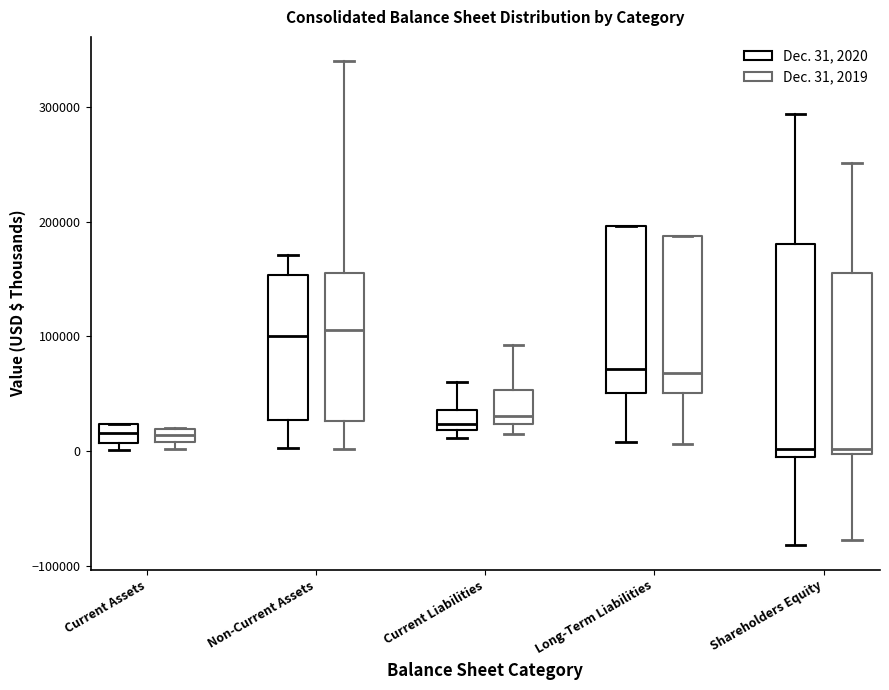

Where does the median line of the box for Long-Term Liabilities (Dec. 31, 2020) sit on the y-axis? The values are not printed on the chart, so give them approximately, as read against the axis.

70000